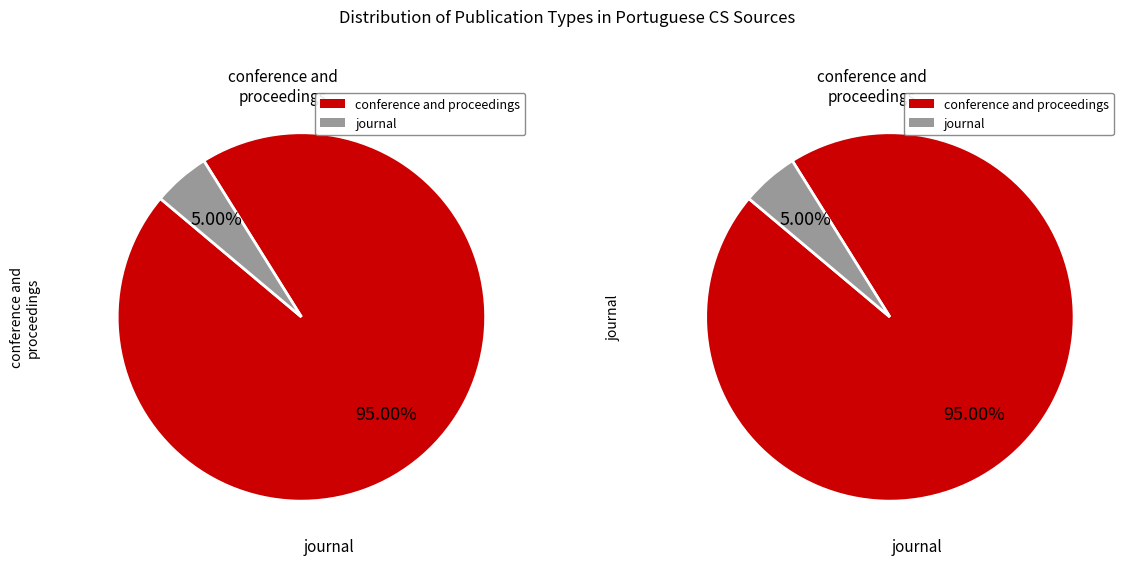

How many segments does this pie chart have?

2